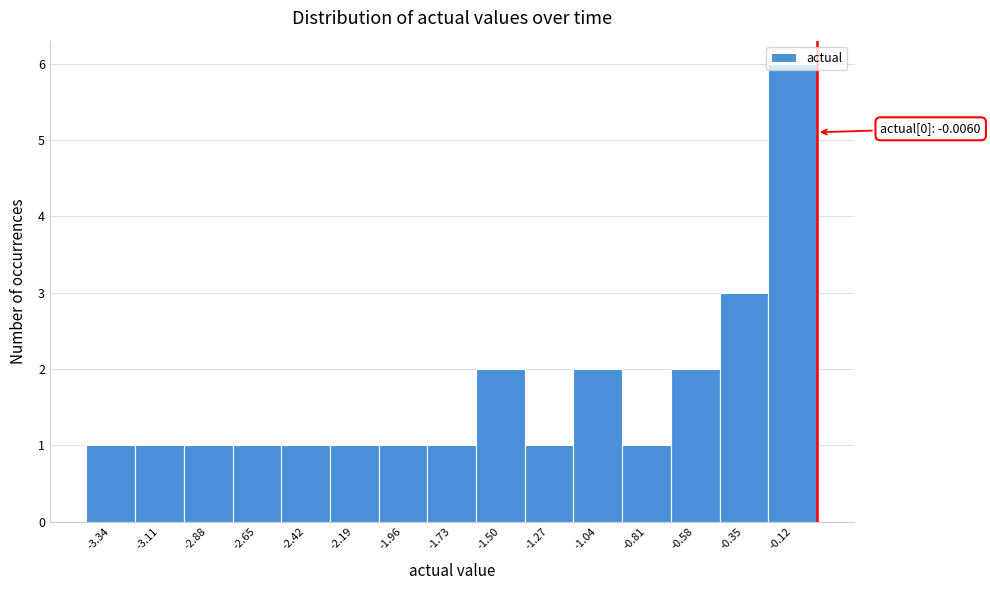

Over which range of the x-axis is the bar tallest?

-0.25 to 0.00